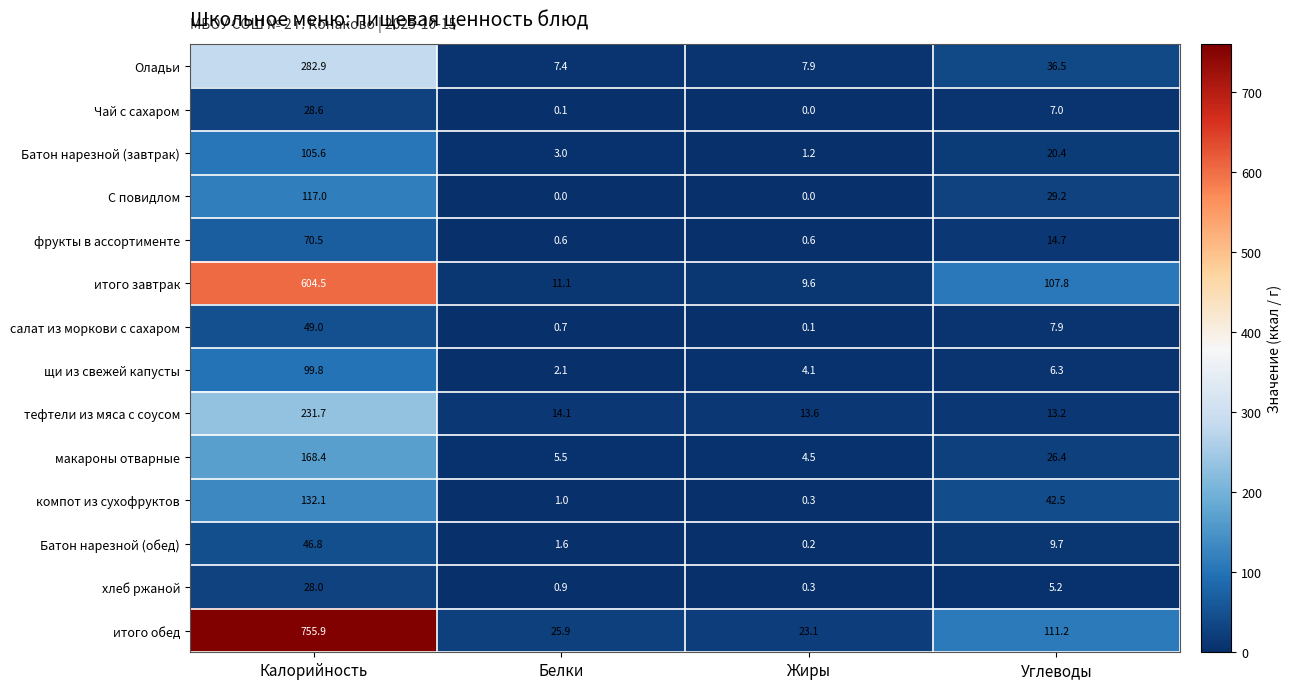

Which series changed the most between Белки and Жиры?

итого обед